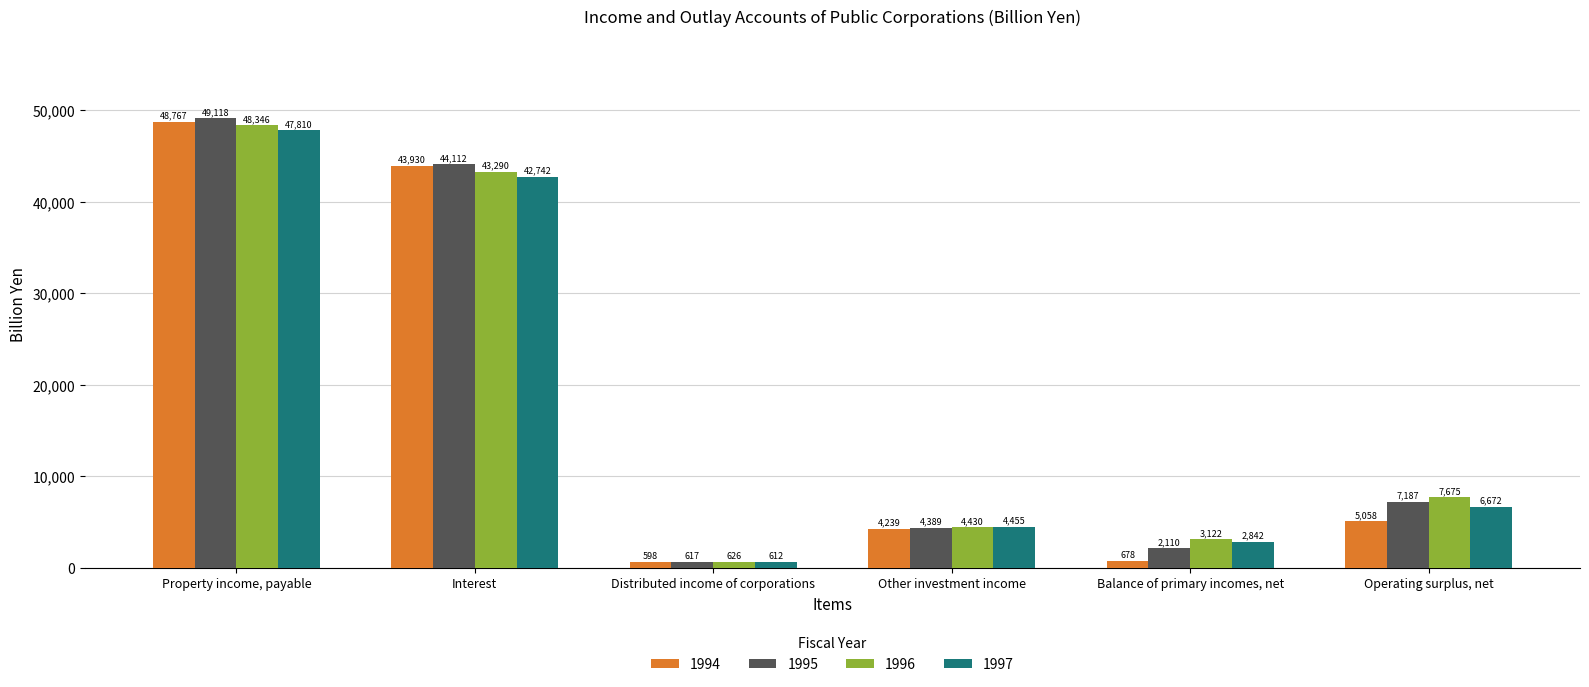

Is it true that 1996 equals 7675.3 at Operating surplus, net?

True